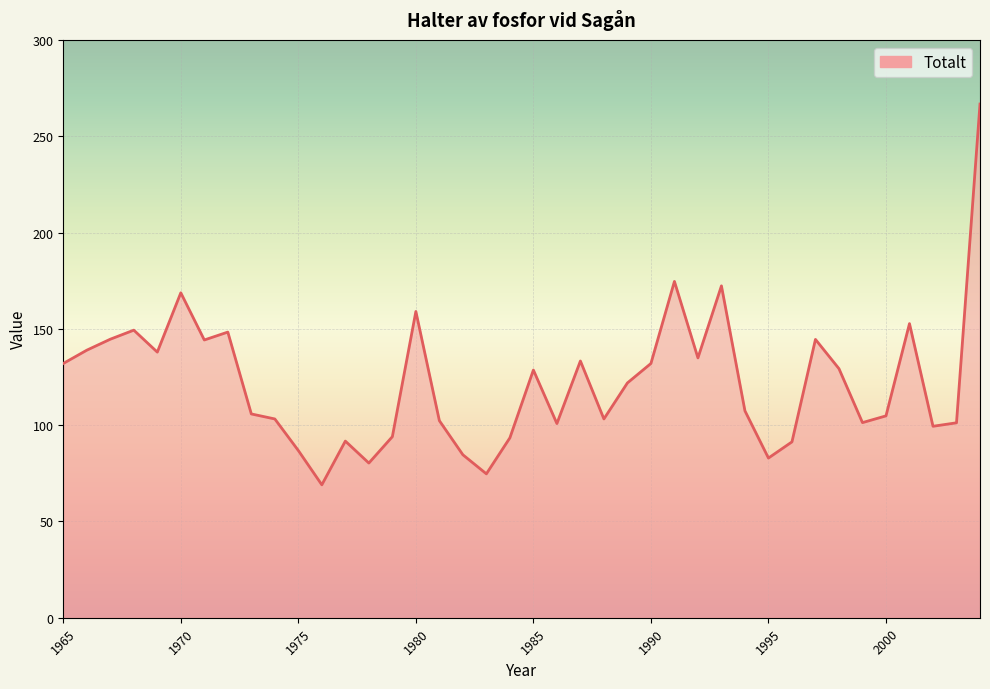

True or false: there are more than 1 points higher than both neighbors.

True